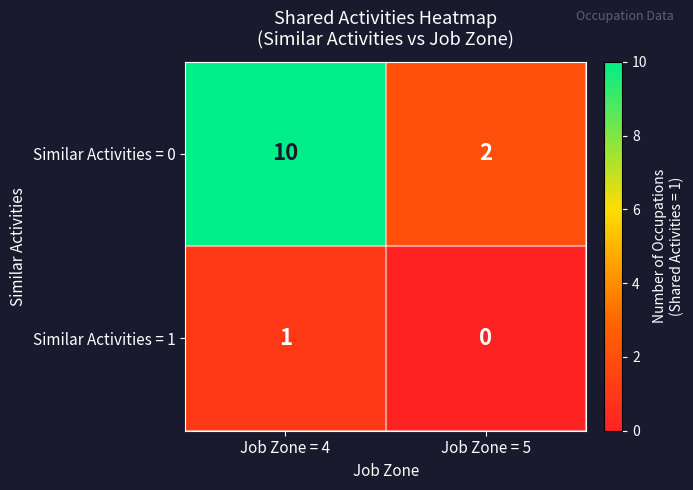

How many distinct data groups are displayed?

2